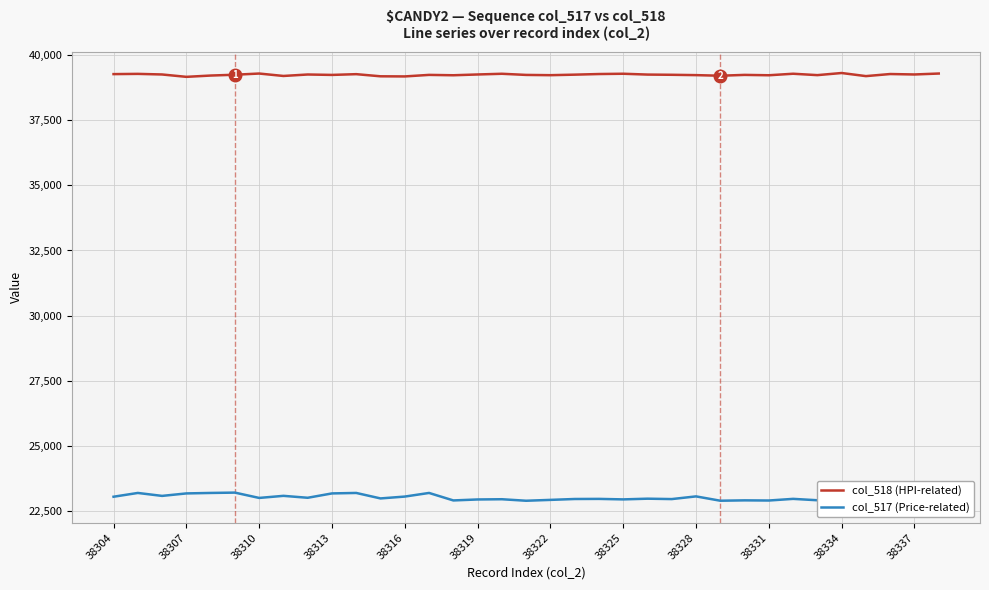

What is the difference between the highest and lowest values at 32?

16306